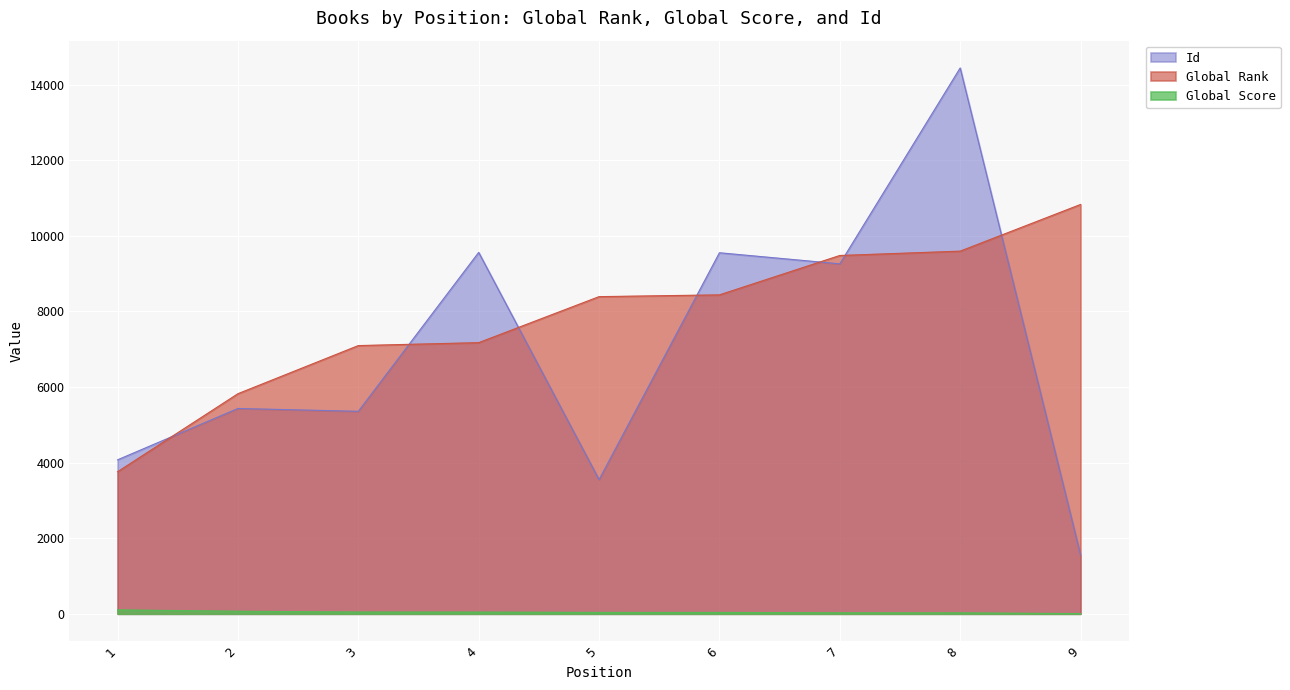

Reading left to right, list all the values displayed in this chart.

Global Rank: 1=3759	2=5824	3=7097	4=7175	5=8392	6=8439	7=9481	8=9596	9=10831
Global Score: 1=103	2=68	3=46	4=45	5=37	6=36	7=26	8=25	9=5
Id: 1=4074	2=5433	3=5358	4=9563	5=3550	6=9553	7=9260	8=14443	9=1560